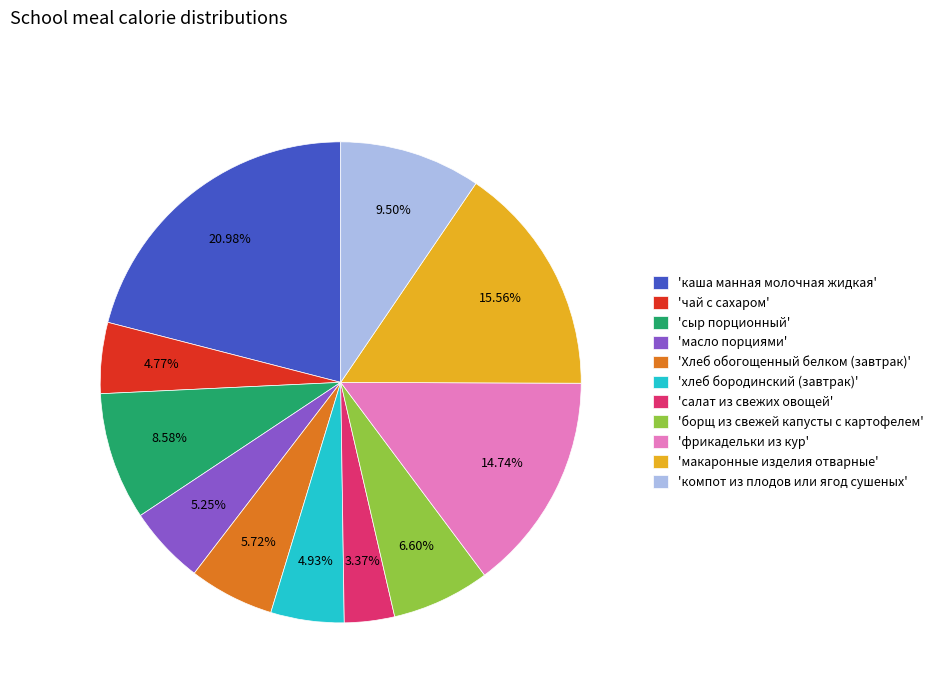

Which slice is the smallest?

'салат из свежих овощей'